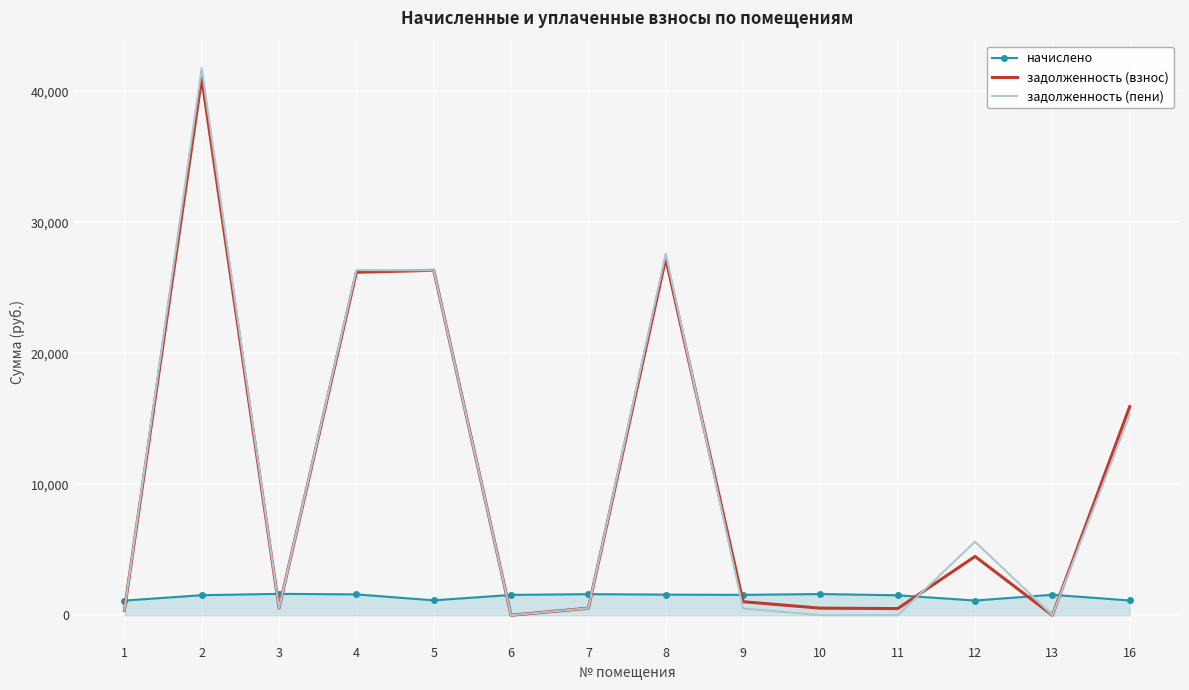

Which series changed the most between 2 and 10?

задолженность (пени)